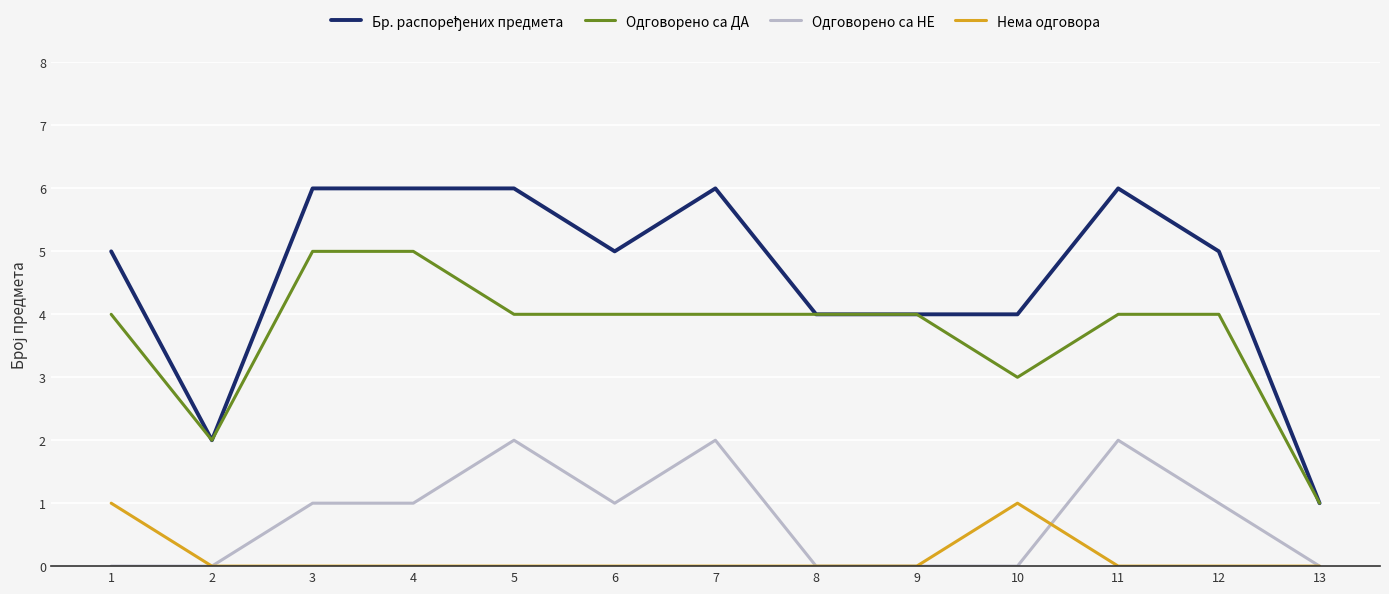

Count the number of categories in the chart.

13